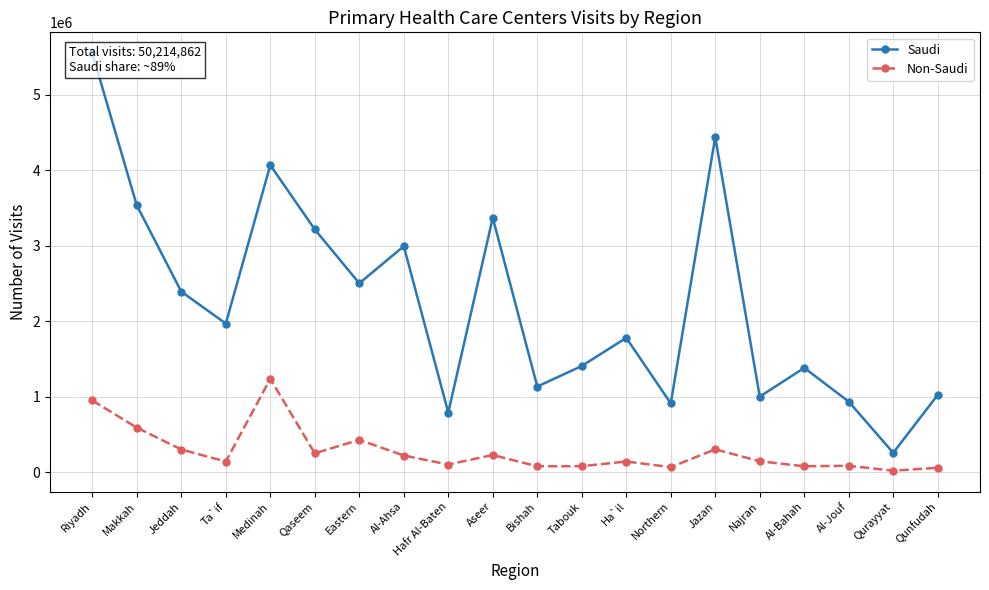

True or false: Saudi and Non-Saudi cross at least once.

False